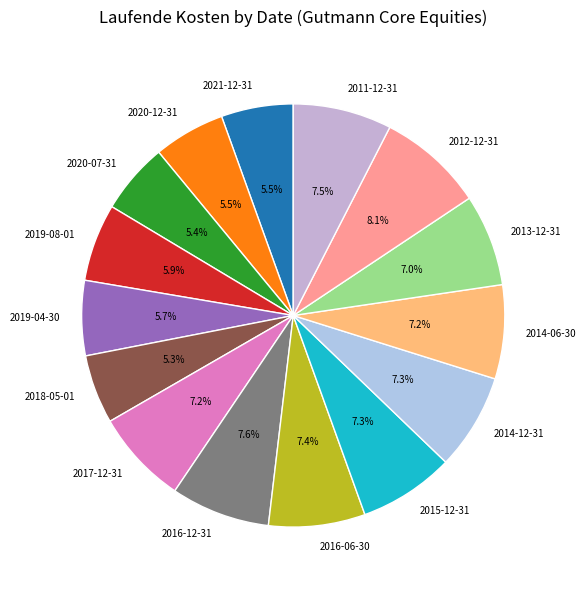

Which category has the biggest portion of the pie?

2012-12-31